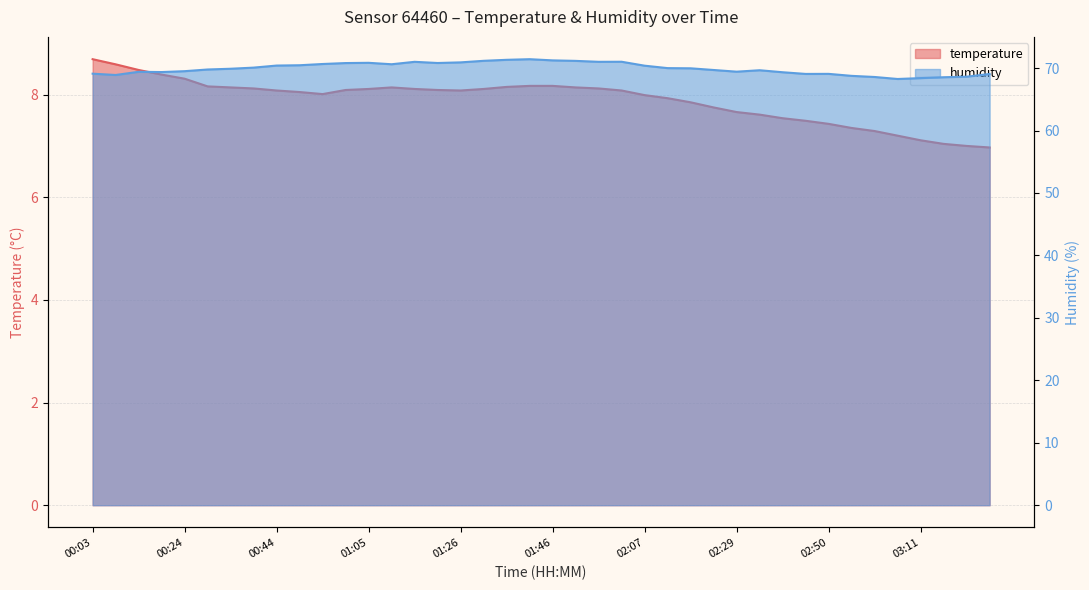

What position from the right is 02:18?

14